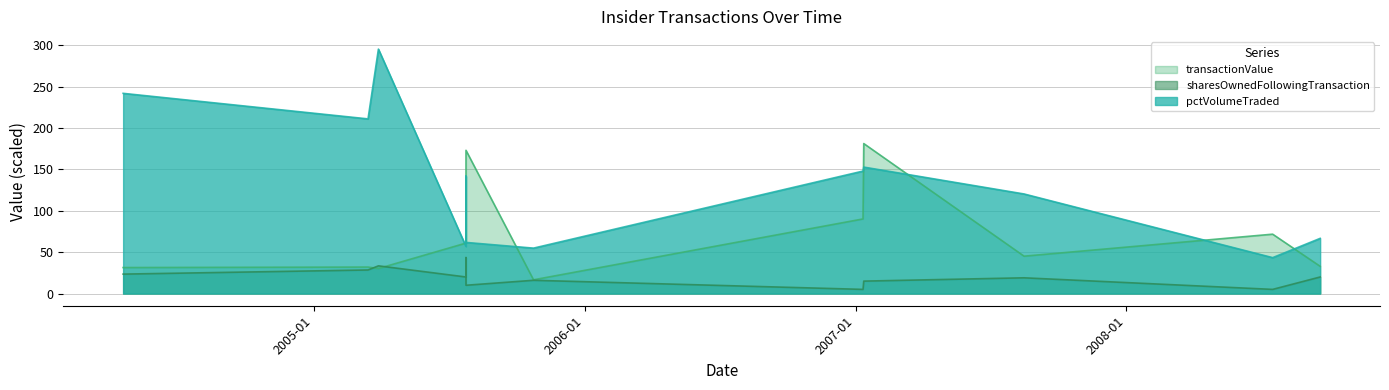

Rank the series at 2005-10-24 from lowest to highest value.

sharesOwnedFollowingTransaction, transactionValue, pctVolumeTraded